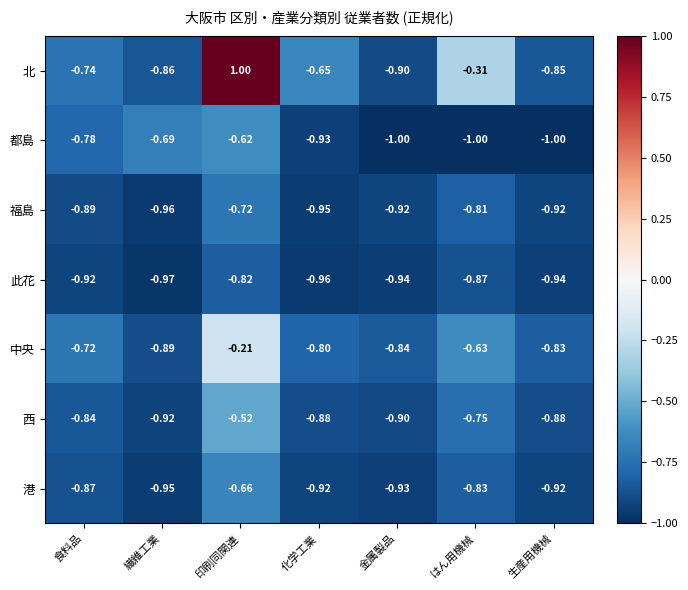

How many distinct data groups are displayed?

7